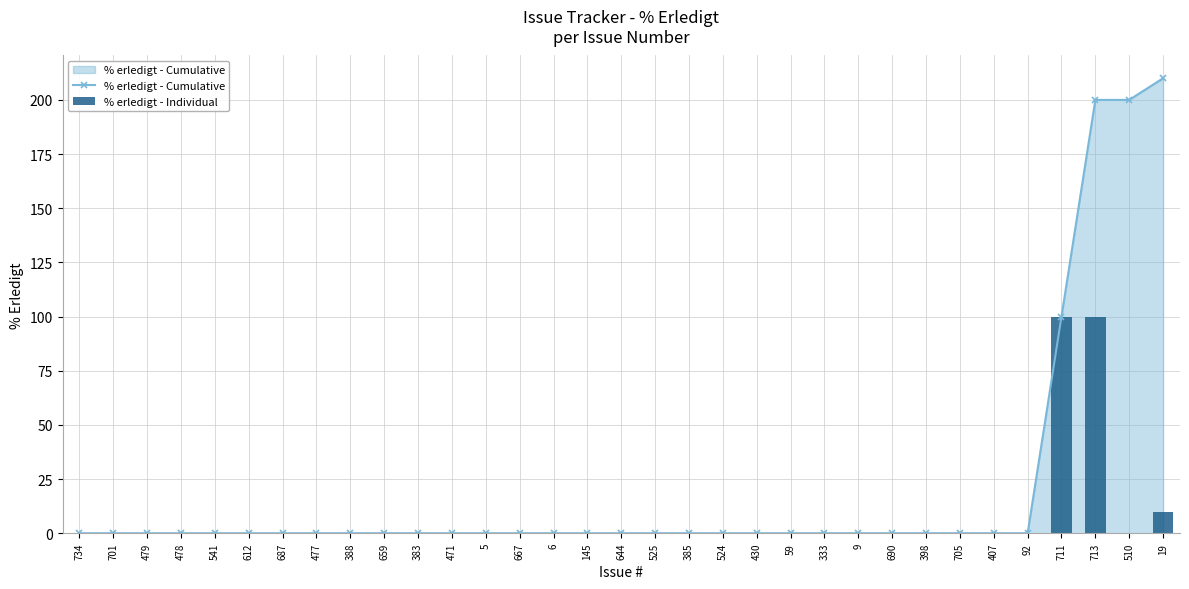

What is the sum of all % erledigt - Individual values?

210